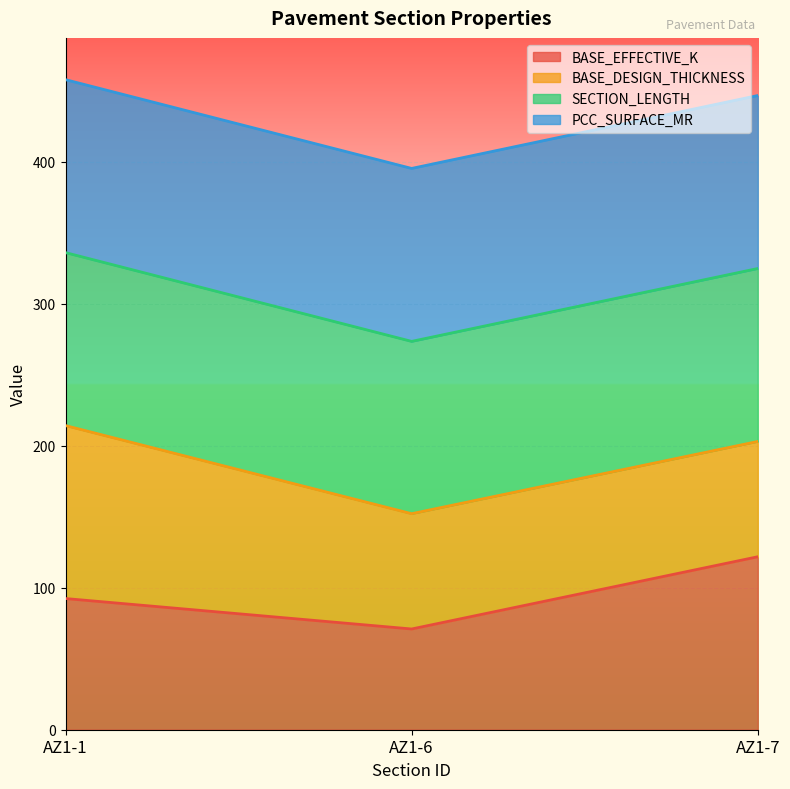

What is the lowest value of the BASE_EFFECTIVE_K series?

71.0